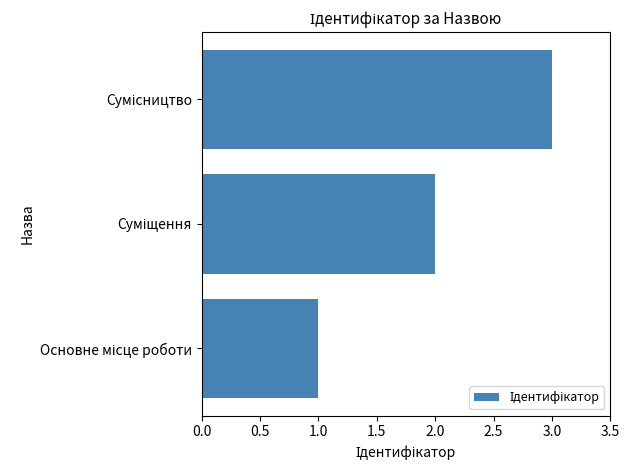

What is the minimum value shown in the chart?

1